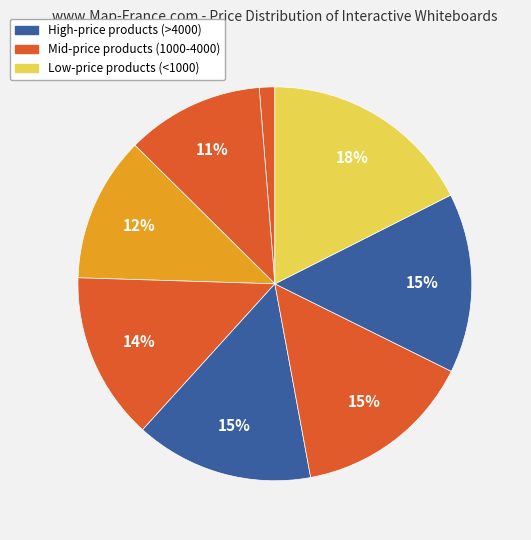

How many segments does this pie chart have?

8